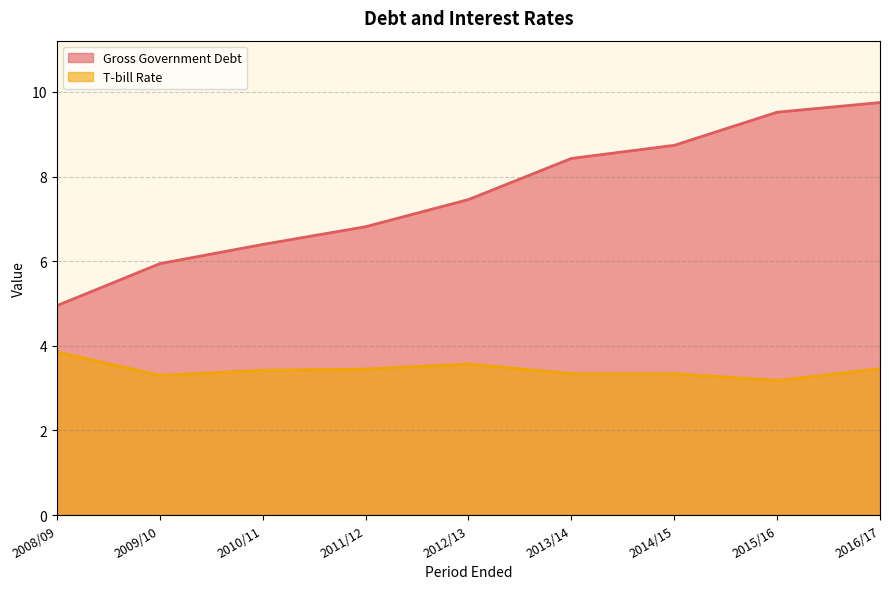

At which category is the sum across all series the highest?

2016/17